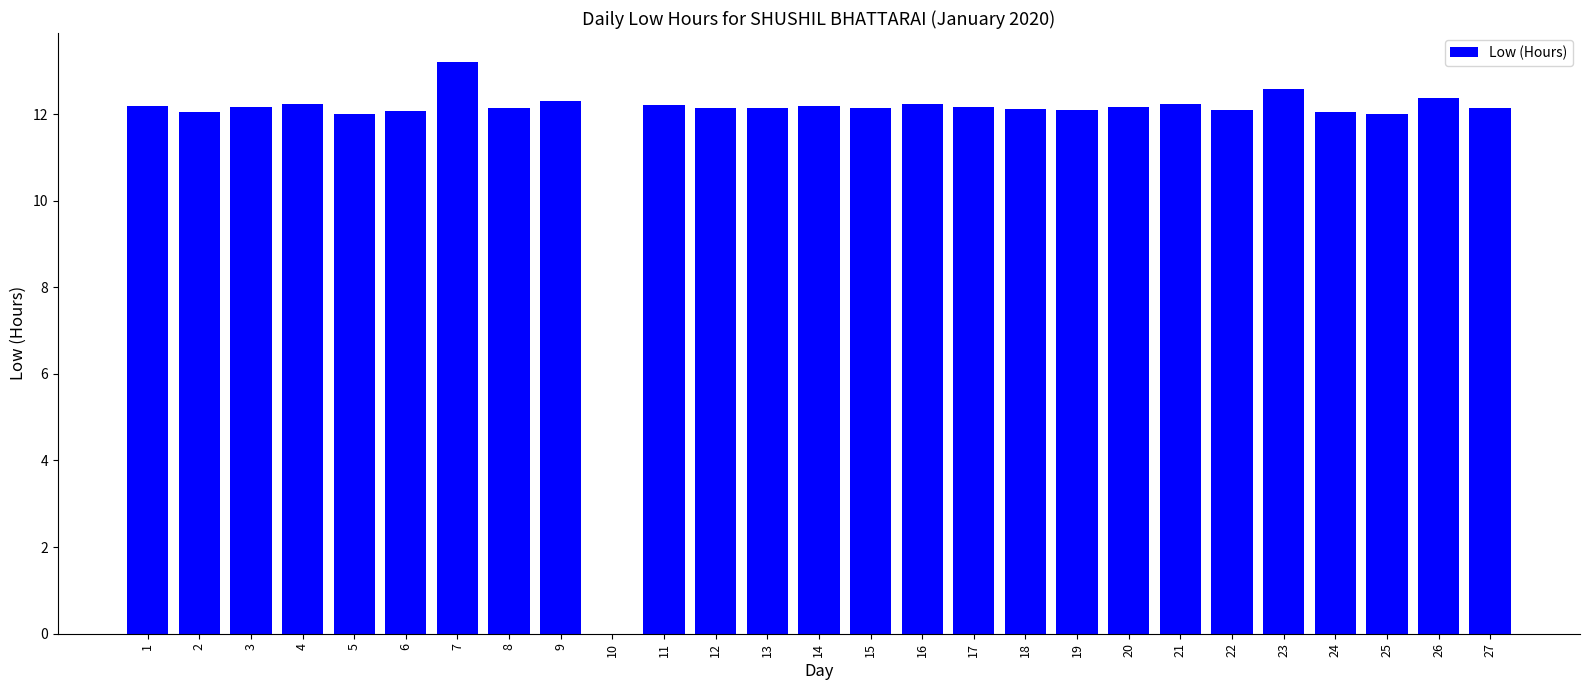

Which label corresponds to the largest value in the chart?

7